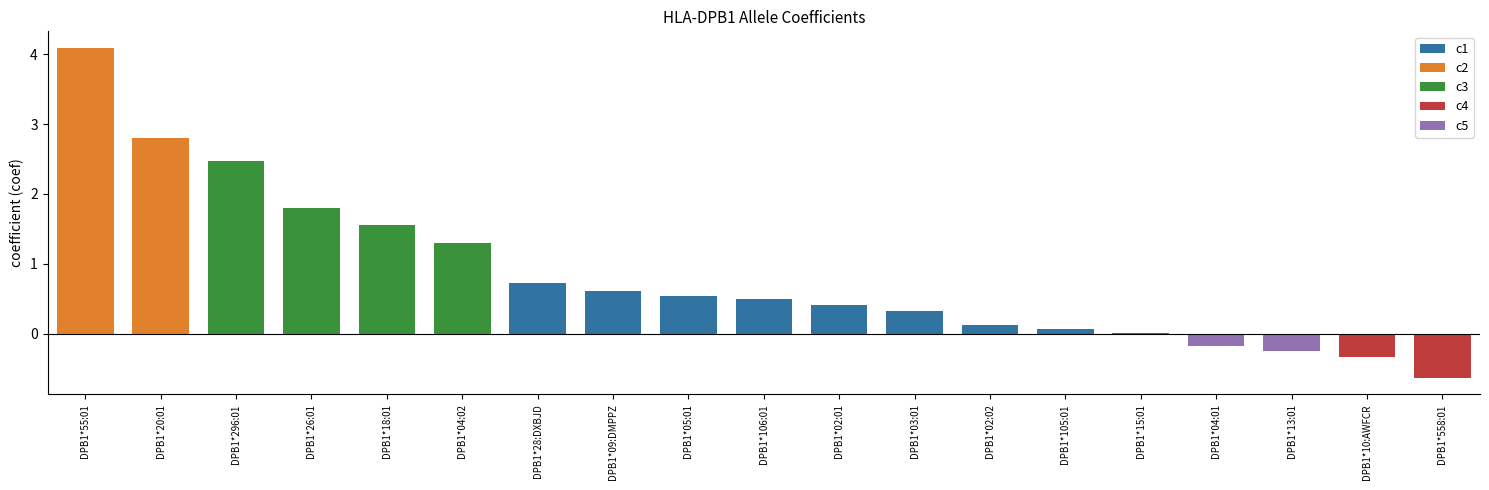

List the labels in order of value, largest first.

DPB1*55:01, DPB1*20:01, DPB1*296:01, DPB1*26:01, DPB1*18:01, DPB1*04:02, DPB1*28:DXBJD, DPB1*09:DMPPZ, DPB1*05:01, DPB1*106:01, DPB1*02:01, DPB1*03:01, DPB1*02:02, DPB1*105:01, DPB1*15:01, DPB1*04:01, DPB1*13:01, DPB1*10:AWFCR, DPB1*558:01